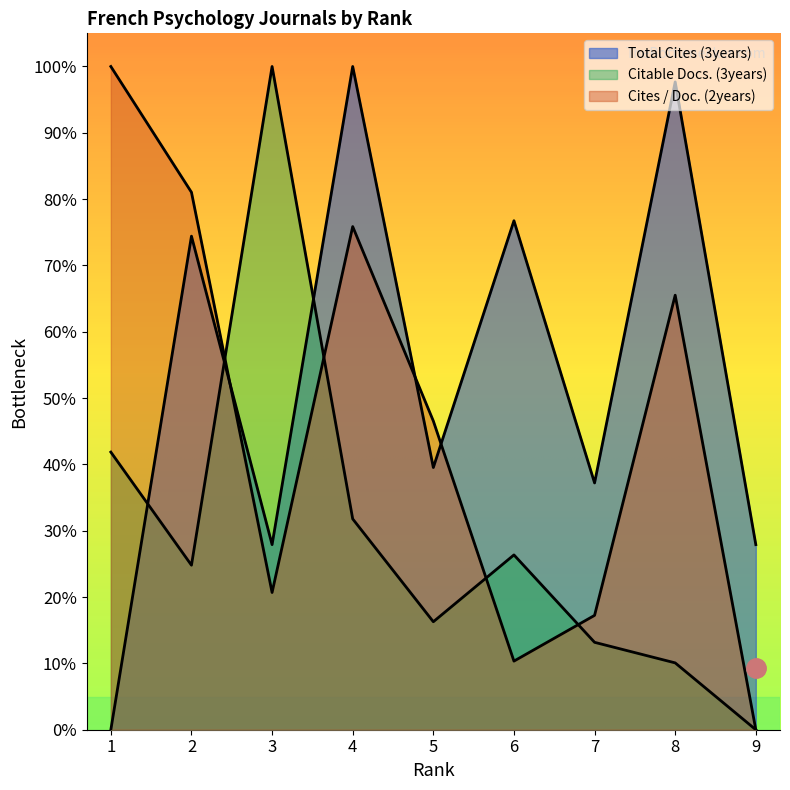

Is it true that Total Cites (3years) equals 62.5 at 7?

False